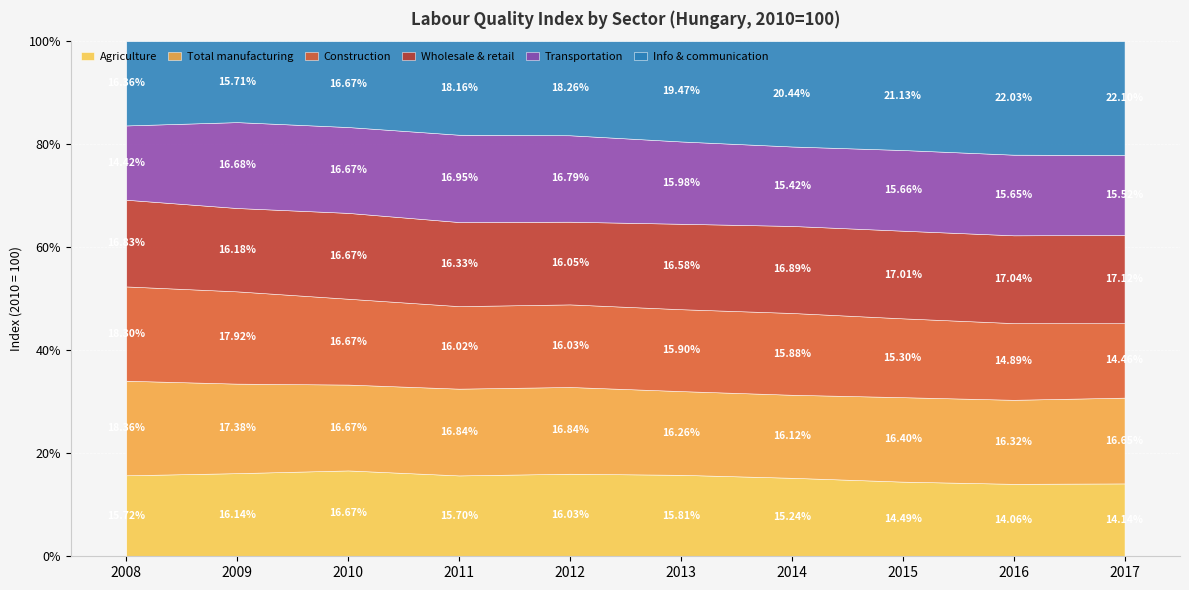

Which series has the largest total across all categories?

Info & communication